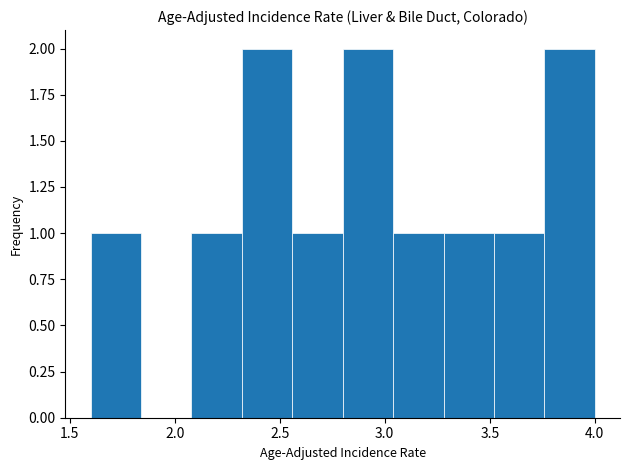

How tall is the bar that spans 3.28 to 3.52 on the x-axis? Neither the bar edges nor the heights are printed on the chart, so give them approximately, as read against the axes.

1